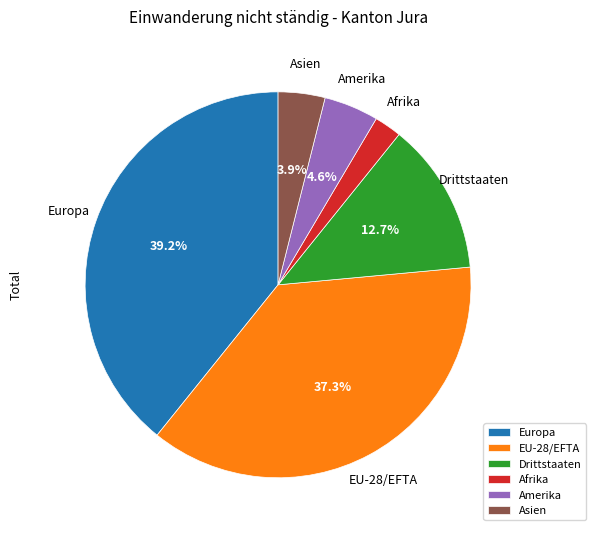

How many slices are in this pie chart?

6